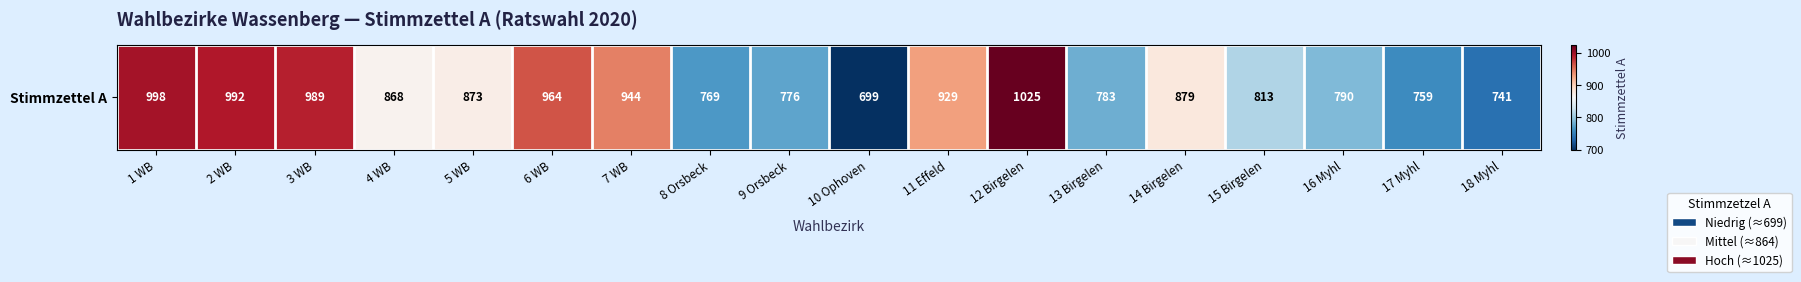

Count the number of values greater than 873.

8